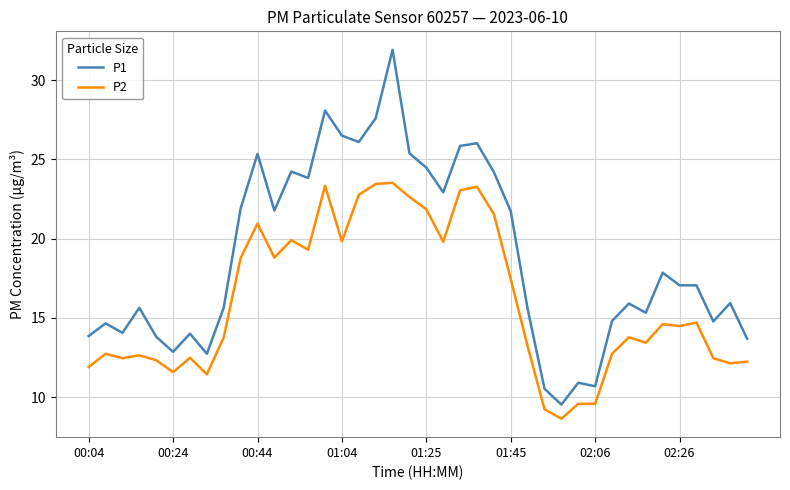

What is the difference between the maximum and minimum values in the P2 series?

14.9